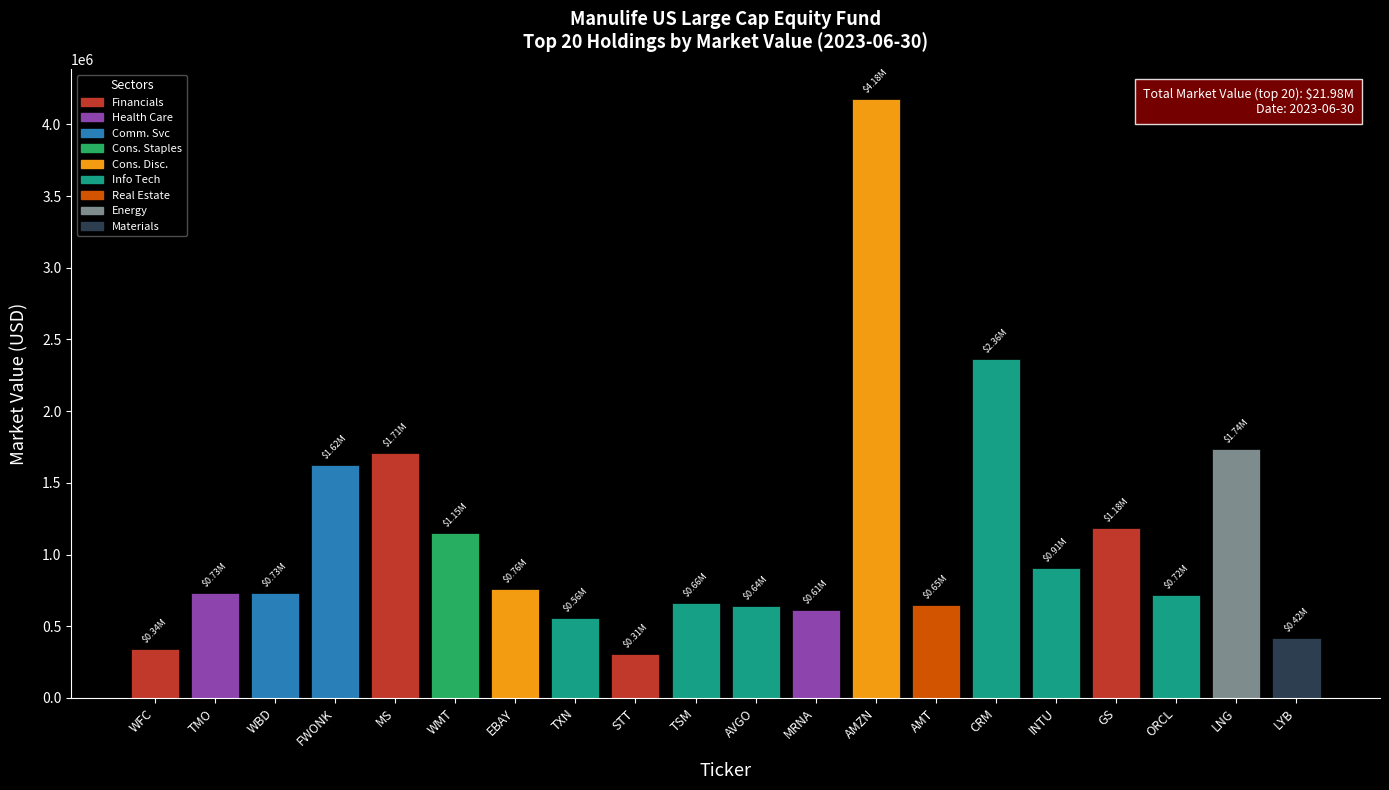

Where is the data nearest to the value 2243729?

CRM